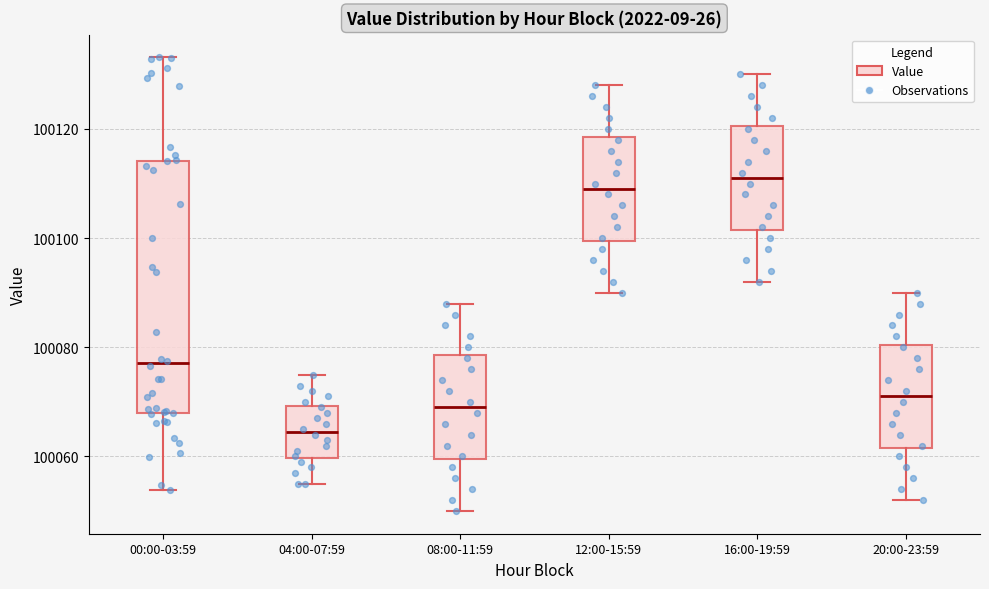

Reading left to right, transcribe this box plot: for each box, give where its median line is, the range the box spans, and where its two whiskers end, as read against the y-axis. The values are not printed on the chart, so give them approximately, as read against the axis.

00:00-03:59: median 100078, box 100068 to 100114, whiskers 100054 to 100134
04:00-07:59: median 100064, box 100060 to 100070, whiskers 100056 to 100076
08:00-11:59: median 100070, box 100060 to 100078, whiskers 100050 to 100088
12:00-15:59: median 100110, box 100100 to 100118, whiskers 100090 to 100128
16:00-19:59: median 100112, box 100102 to 100120, whiskers 100092 to 100130
20:00-23:59: median 100072, box 100062 to 100080, whiskers 100052 to 100090